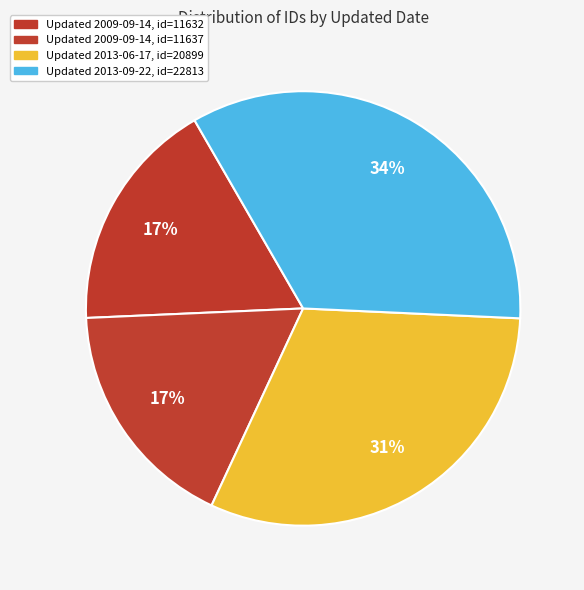

How many slices are in this pie chart?

4